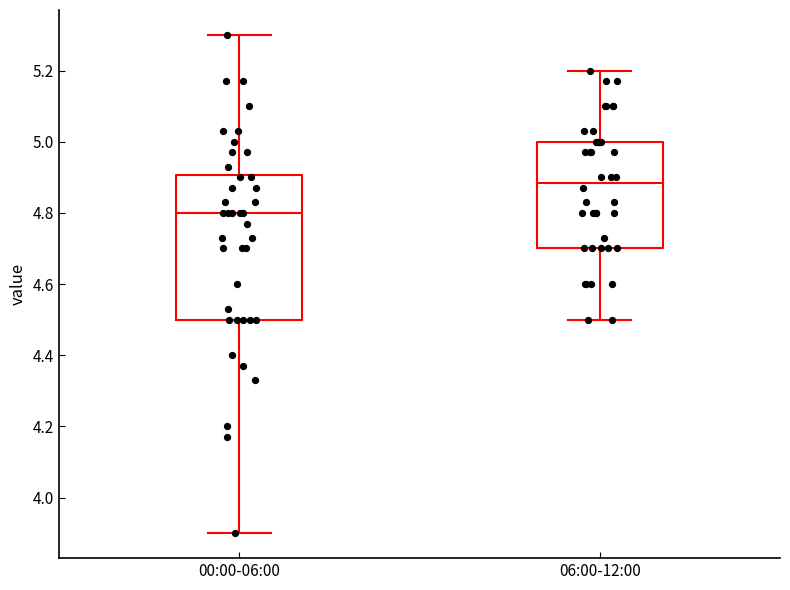

Which box is the tallest, from its lower edge to its upper edge?

00:00-06:00